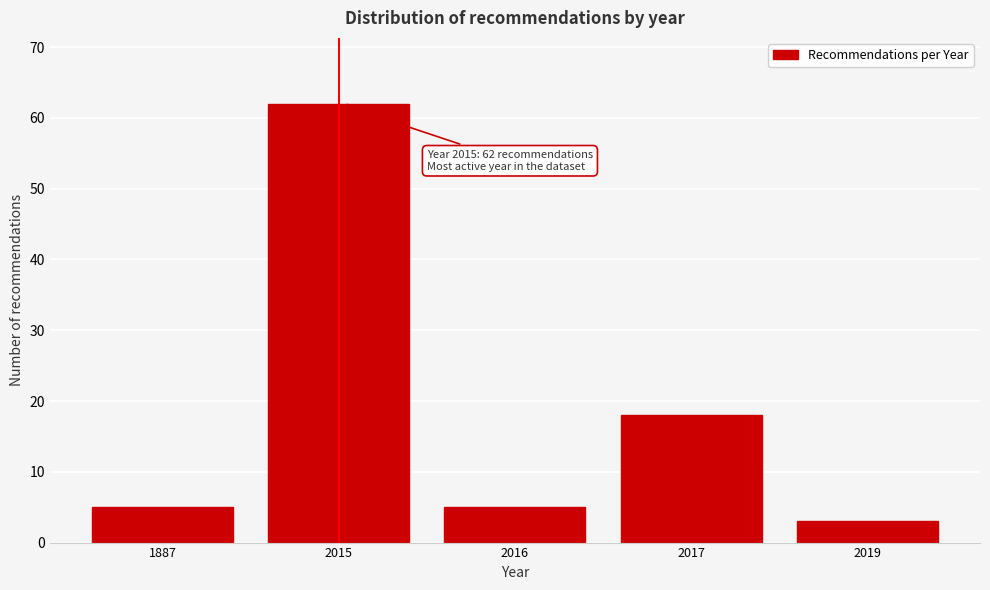

Reading right to left, what are all the values shown in this chart?

3	18	5	62	5